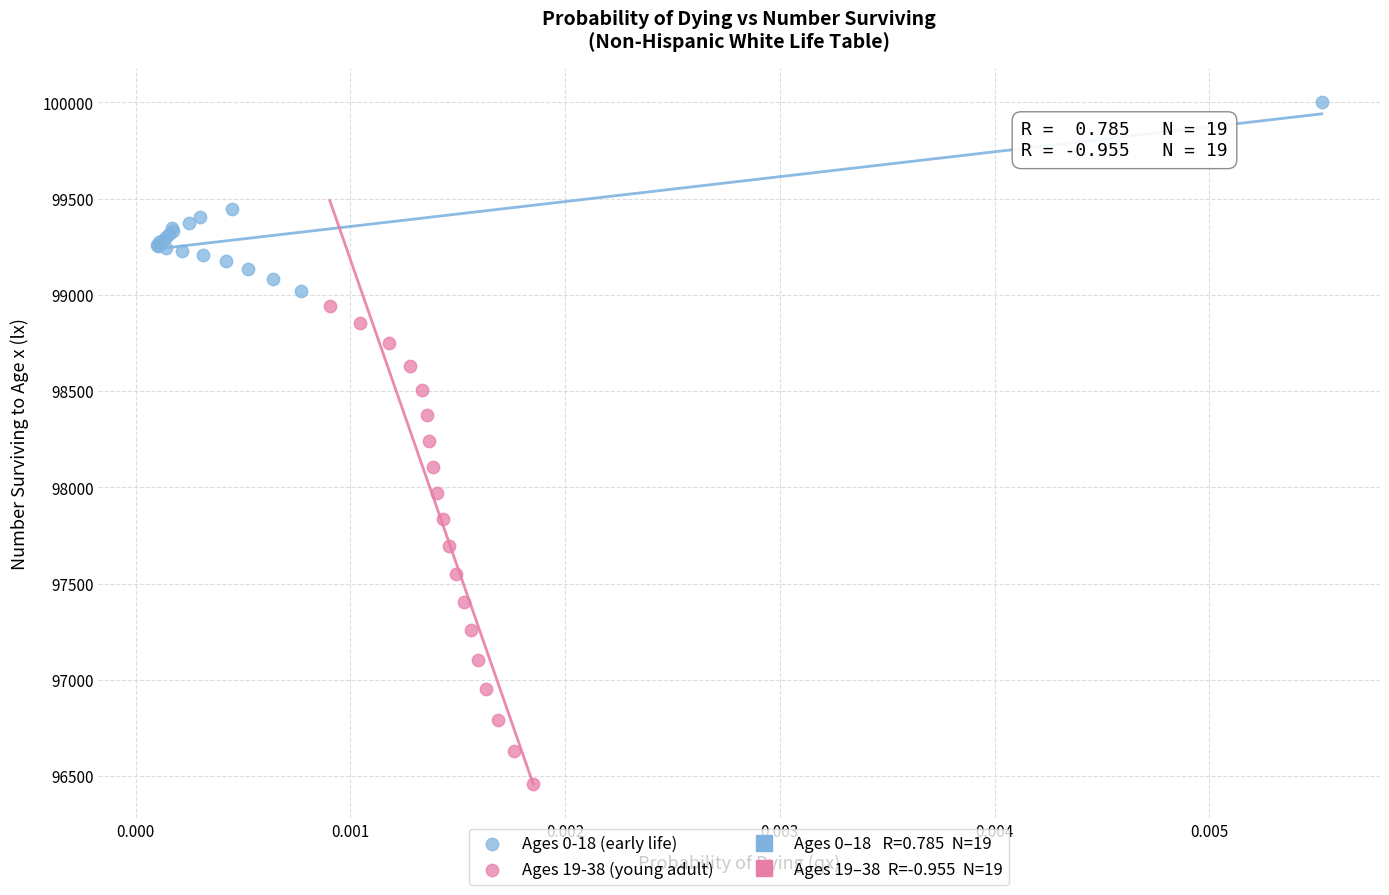

Which series reaches the maximum Y coordinate?

Ages 0-18 (early life)